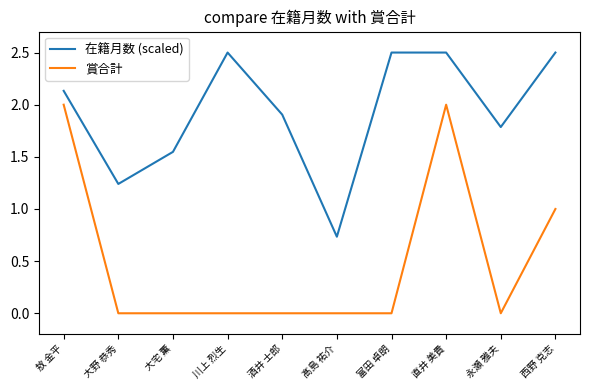

What is the maximum value for 賞合計?

2.0